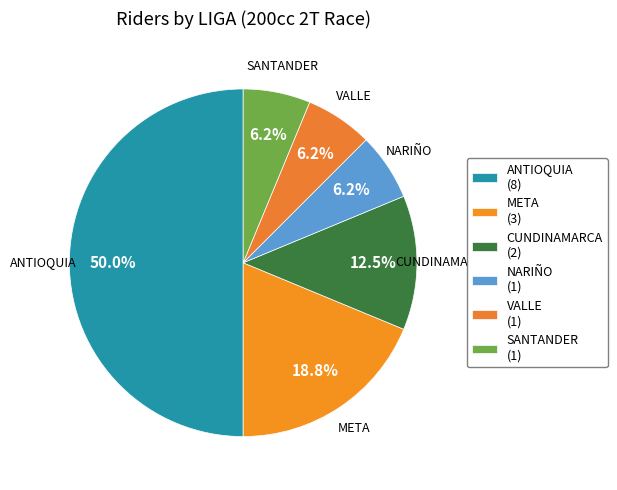

To the nearest percent, what is the difference between the CUNDINAMARCA and ANTIOQUIA slice percentages?

38%